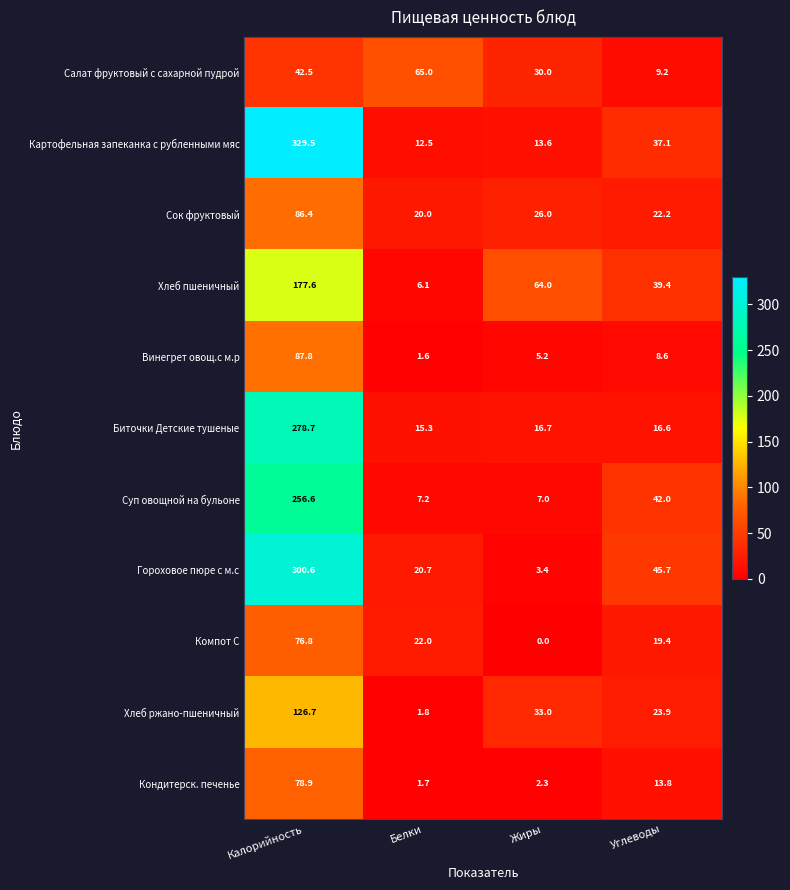

What is the difference between the maximum and second lowest values in the Кондитерск. печенье series?

76.6